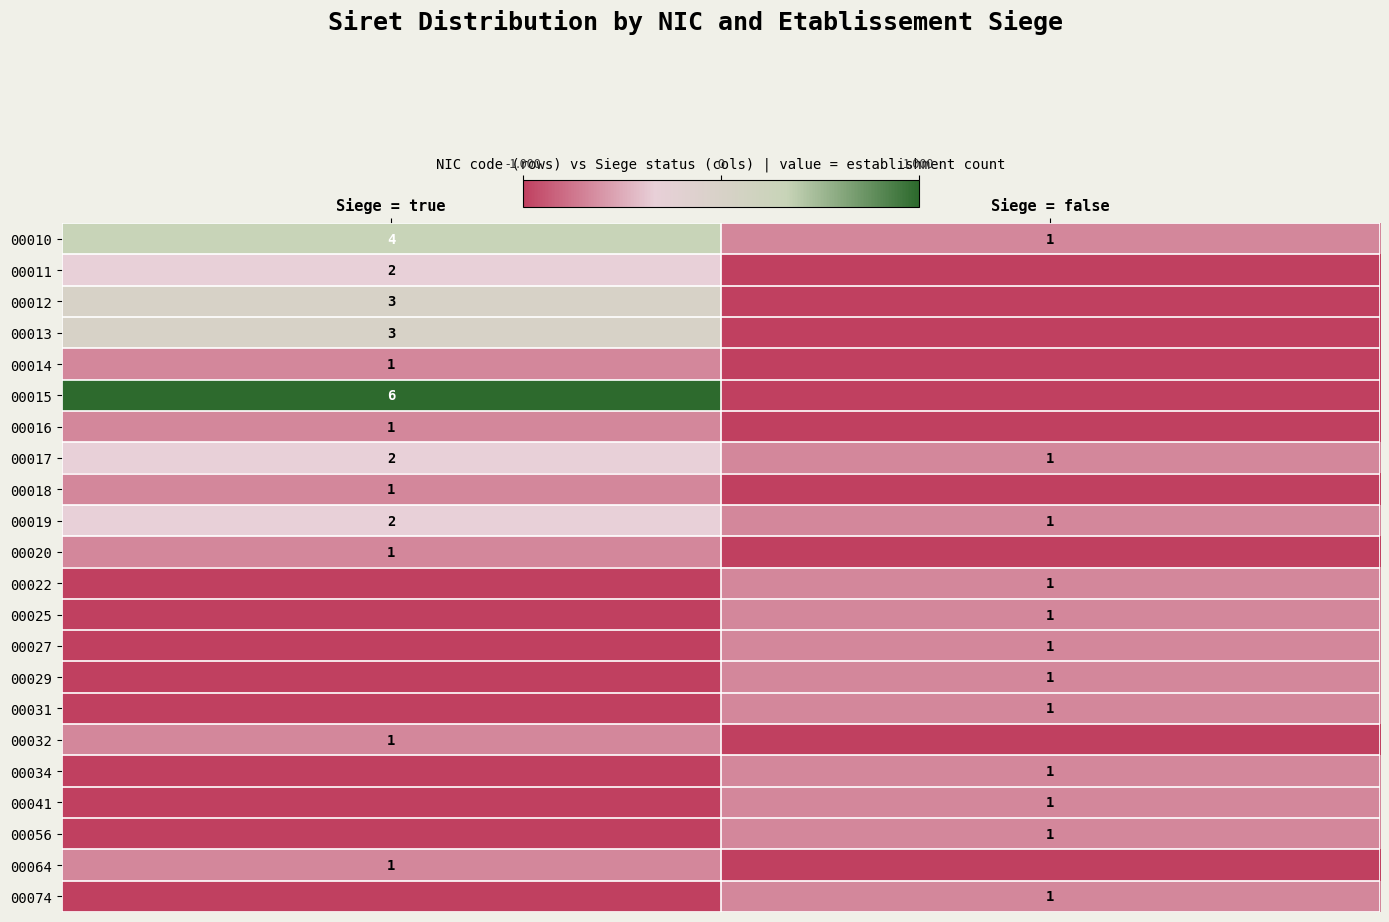

What is the sum of all 00017 values?

3